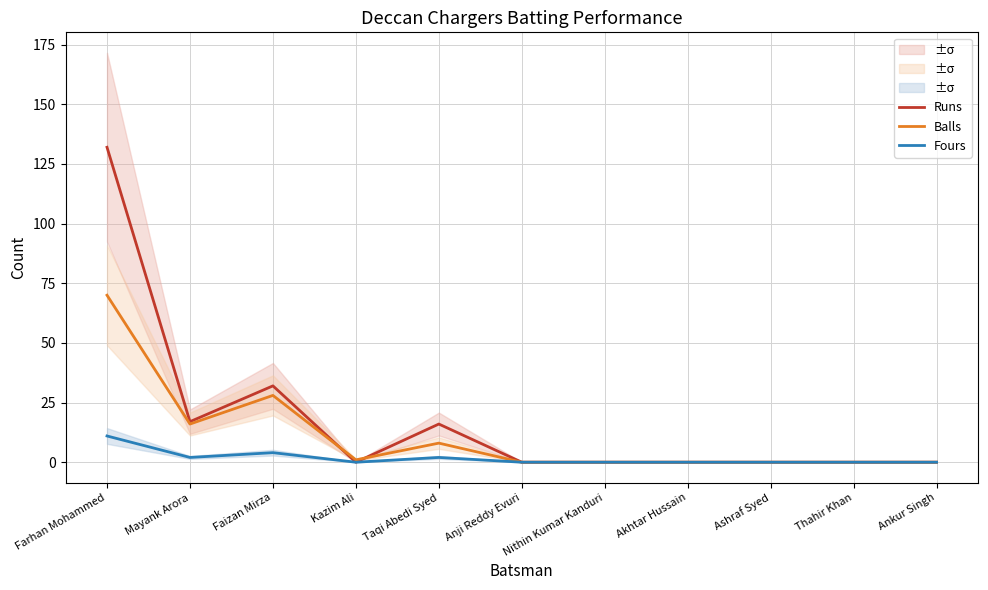

What is the average value of the Fours series?

2